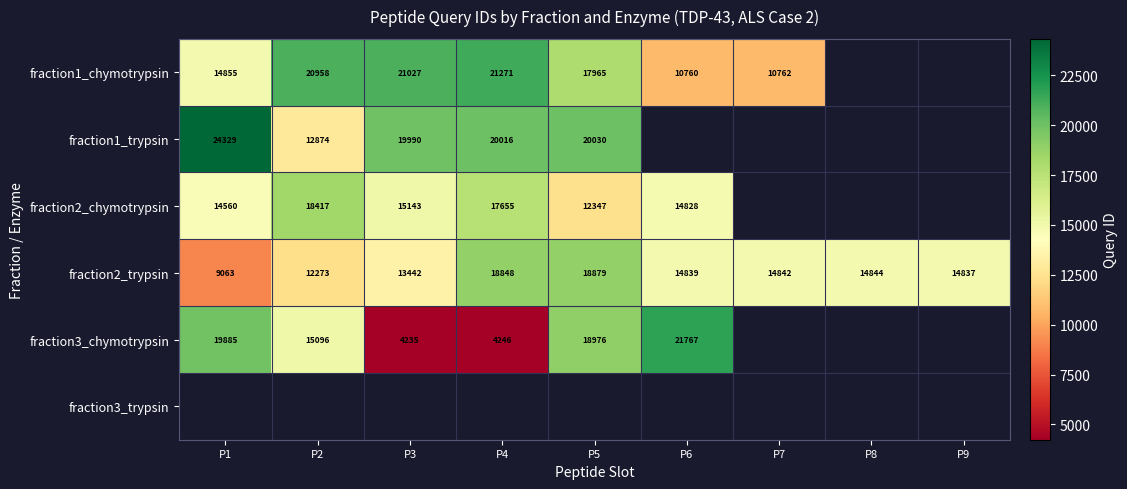

Is it true that fraction1_chymotrypsin equals 21271 at P4?

True